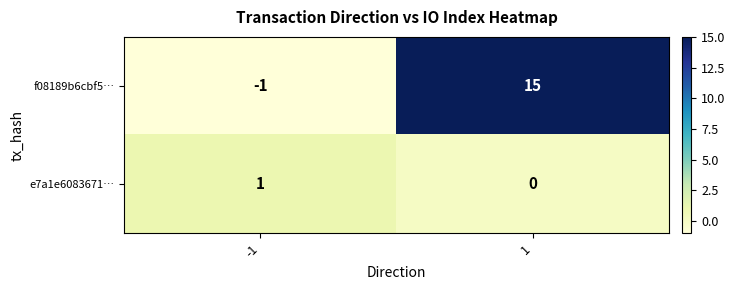

Which series changed the most between -1 and 1?

f08189b6cbf5…